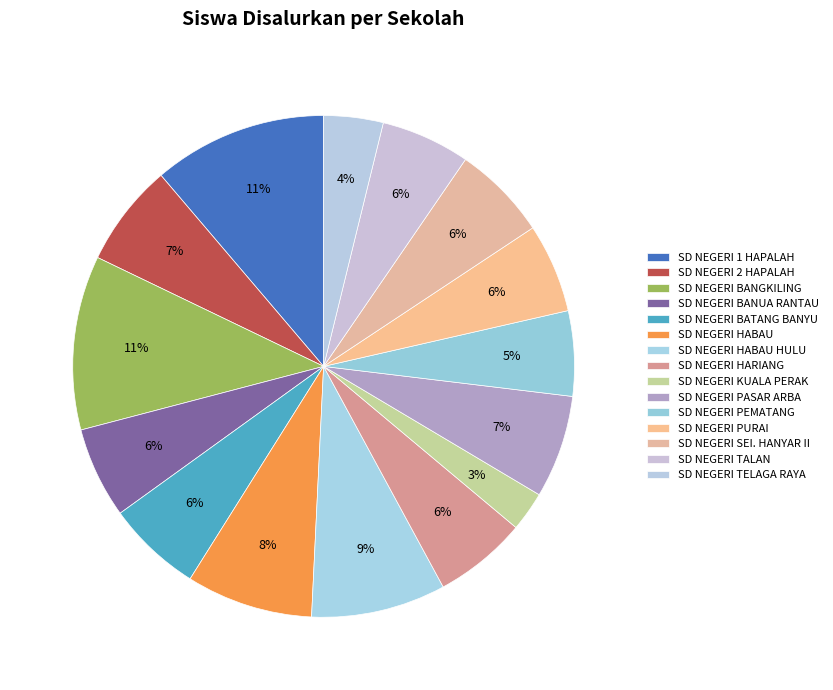

How many segments does this pie chart have?

15